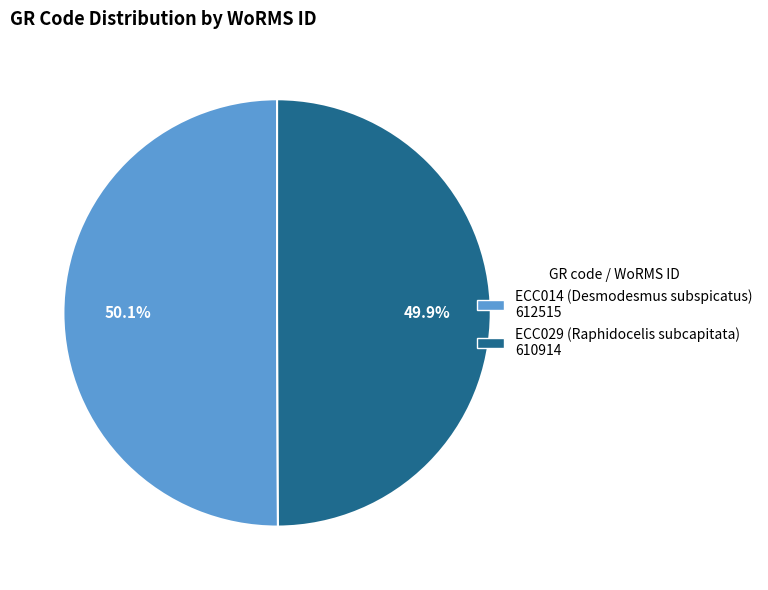

What is the ratio of the value at ECC029 (Raphidocelis subcapitata) to the value at ECC014 (Desmodesmus subspicatus)?

1.0